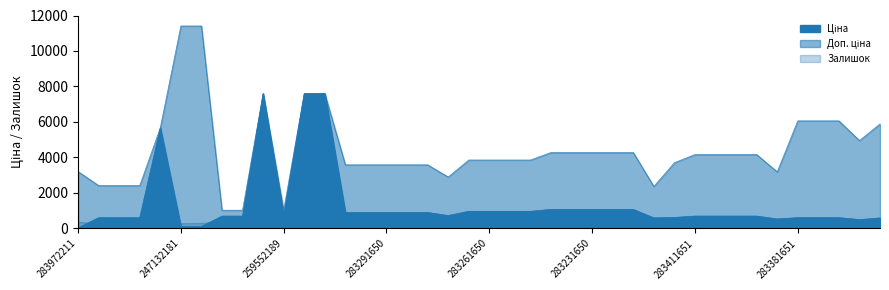

True or false: Ціна and Доп. ціна cross at least once.

False